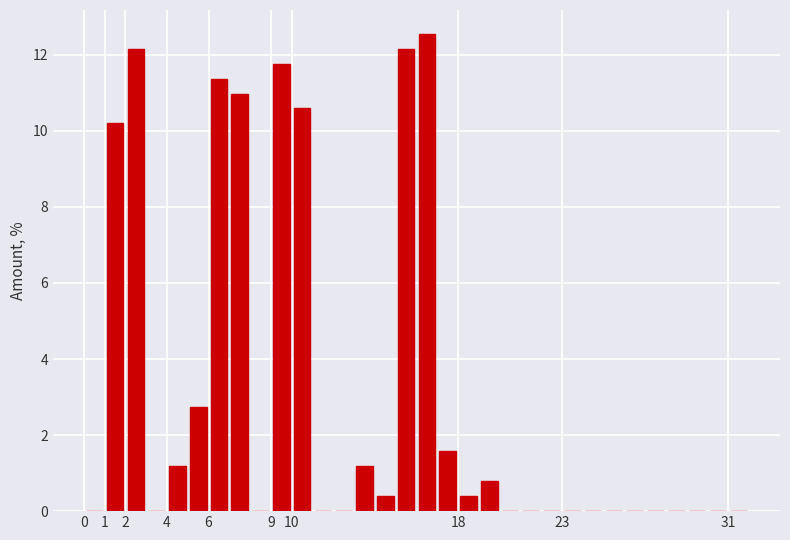

Over which range of the x-axis is the bar tallest?

16 to 17